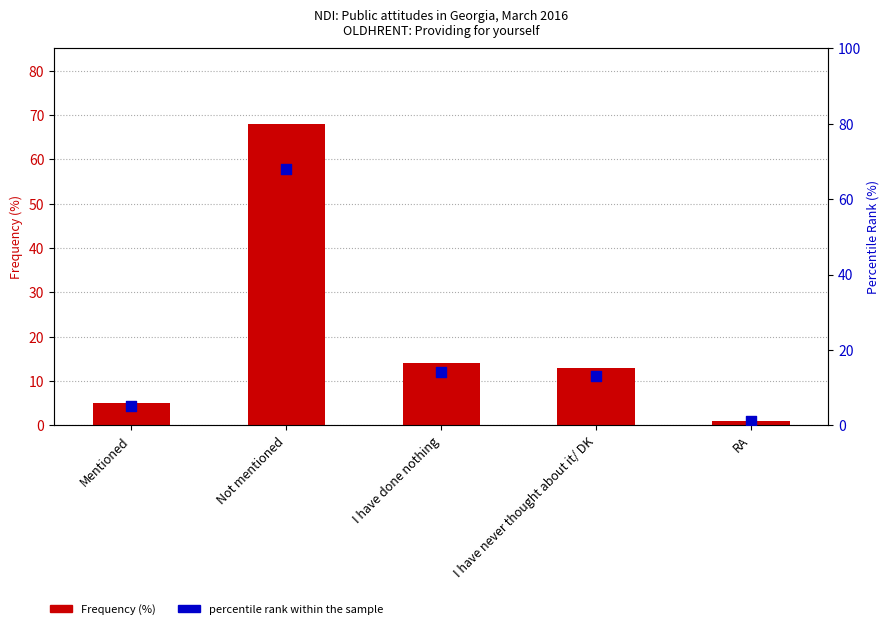

Which series reaches the minimum Y coordinate?

Frequency (%)